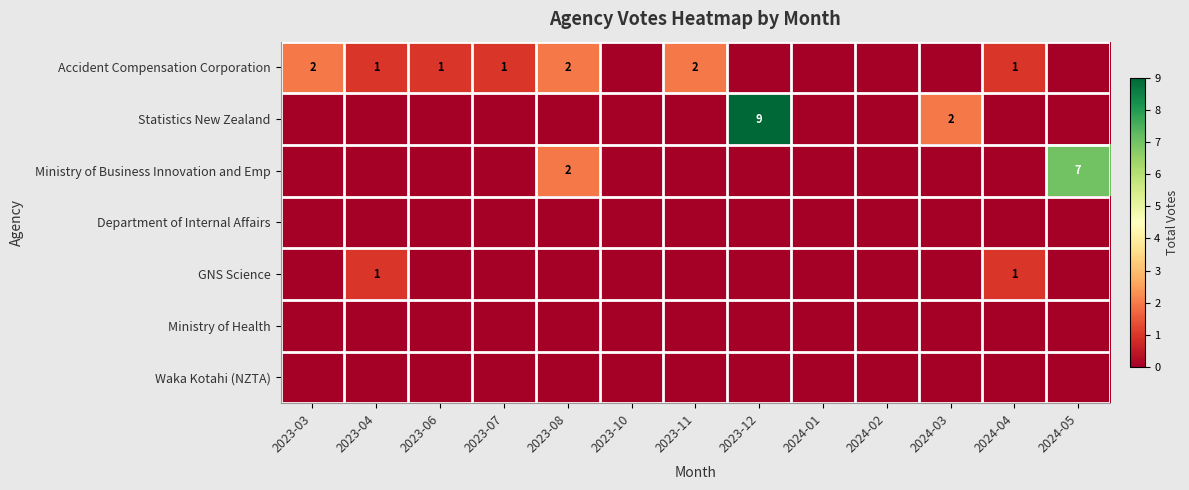

Which series has the largest total across all categories?

Statistics New Zealand